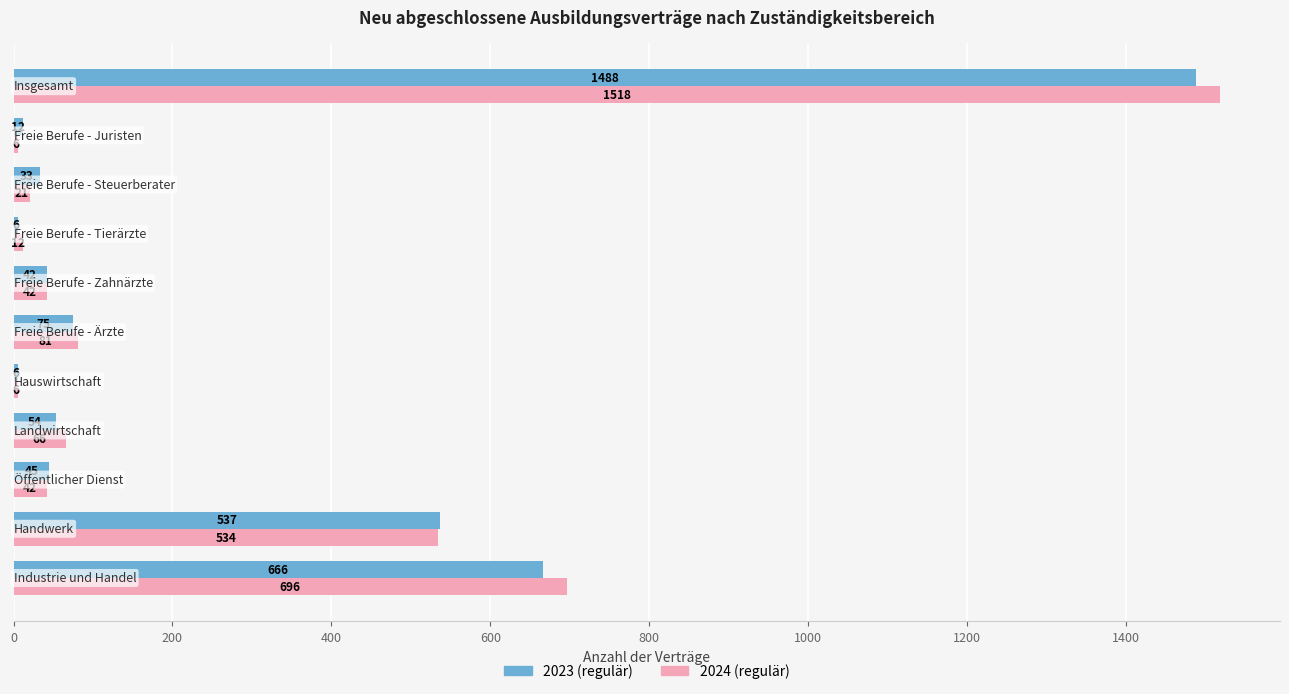

What is the average value of the 2023 (regulär) series?

269